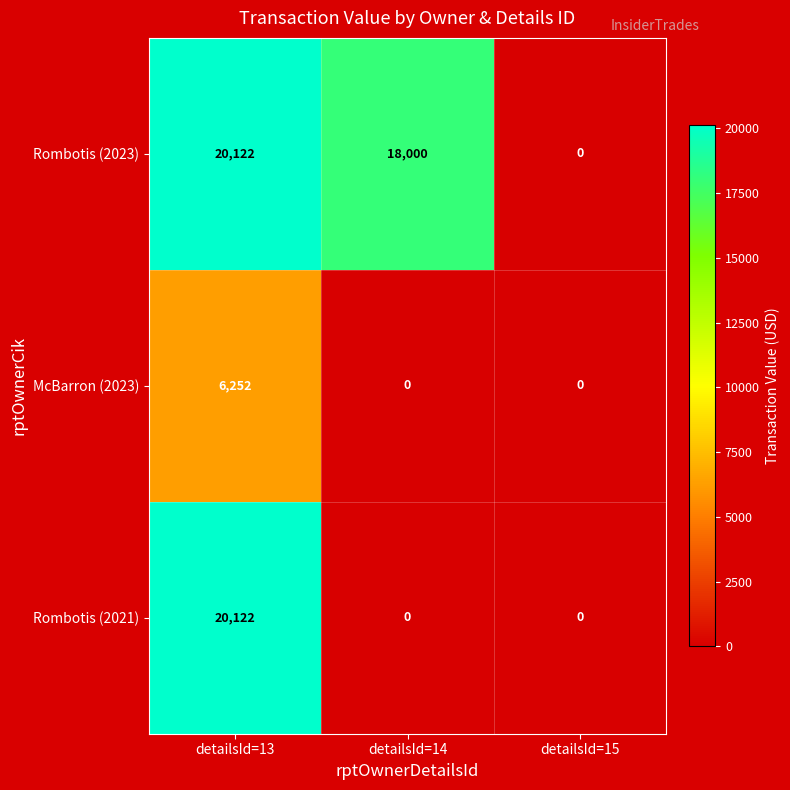

How many series are shown in this chart?

3